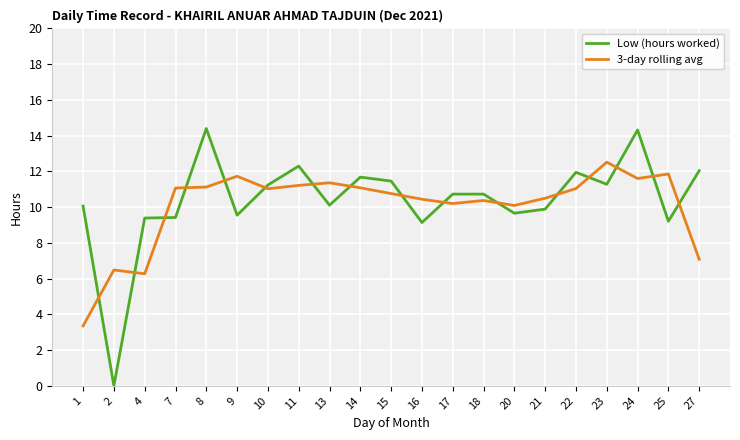

Is this an area chart (filled region under the line)?

No